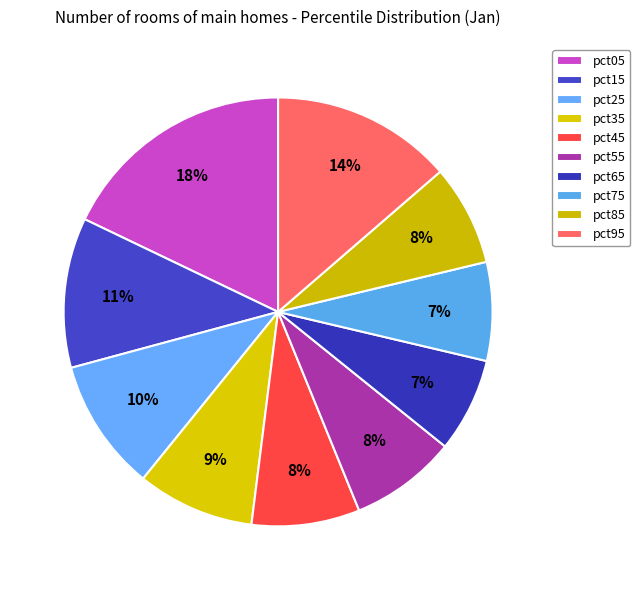

Which slice is the smallest?

pct65